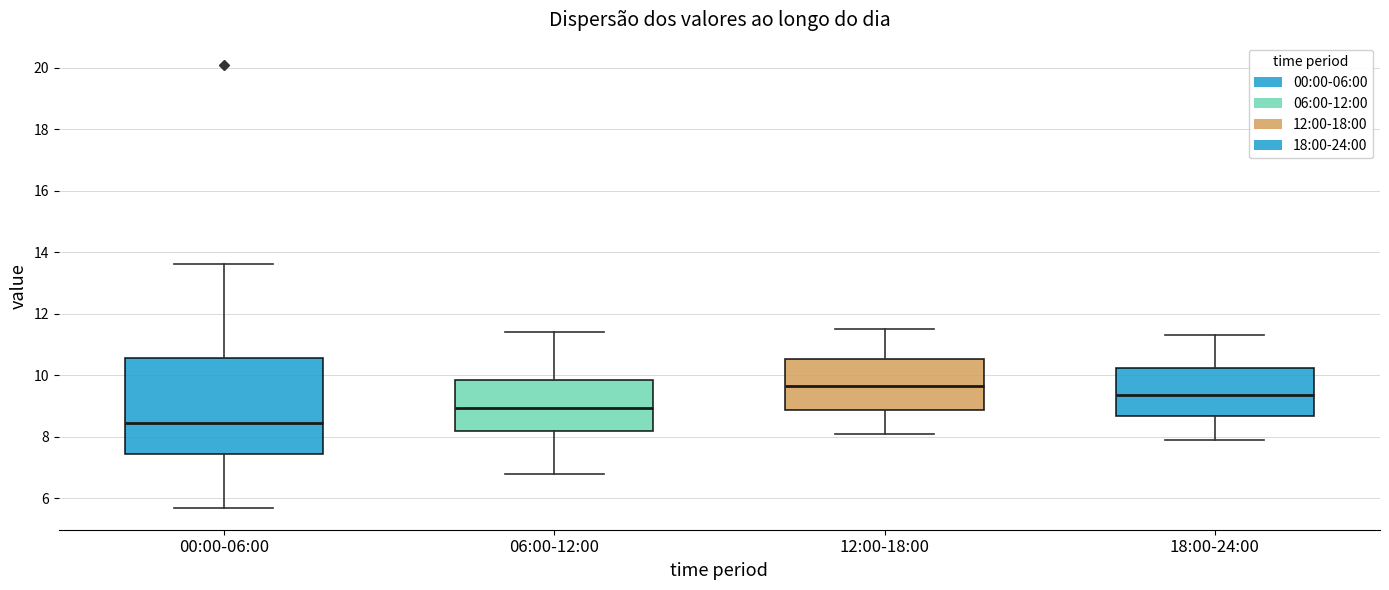

Which box is the tallest, from its lower edge to its upper edge?

00:00-06:00